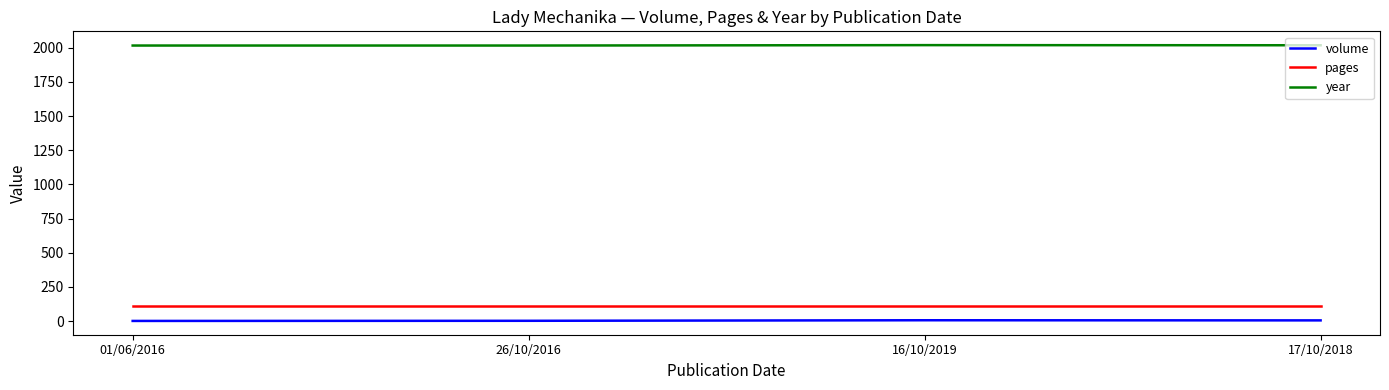

Is it true that volume equals 2 at 26/10/2016?

True